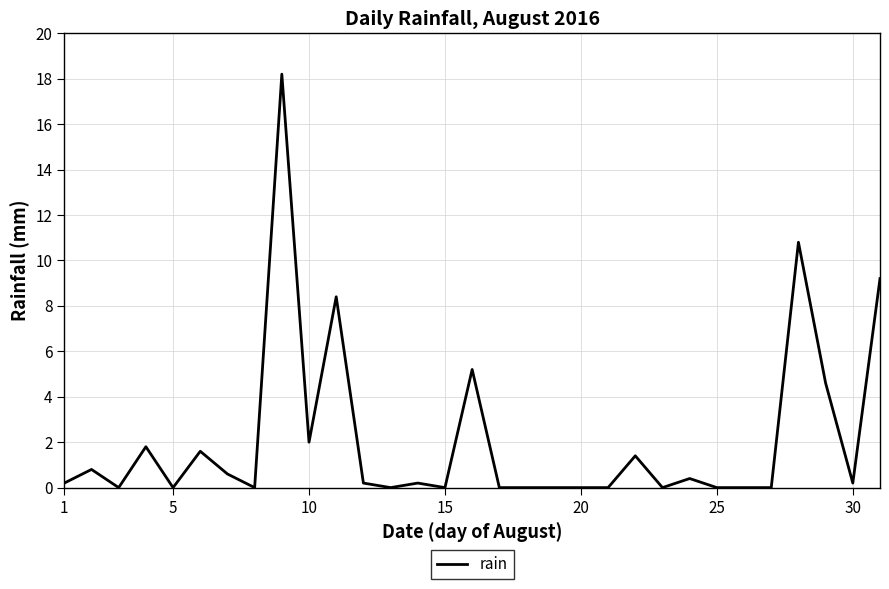

What is the difference between the maximum and minimum values?

18.2